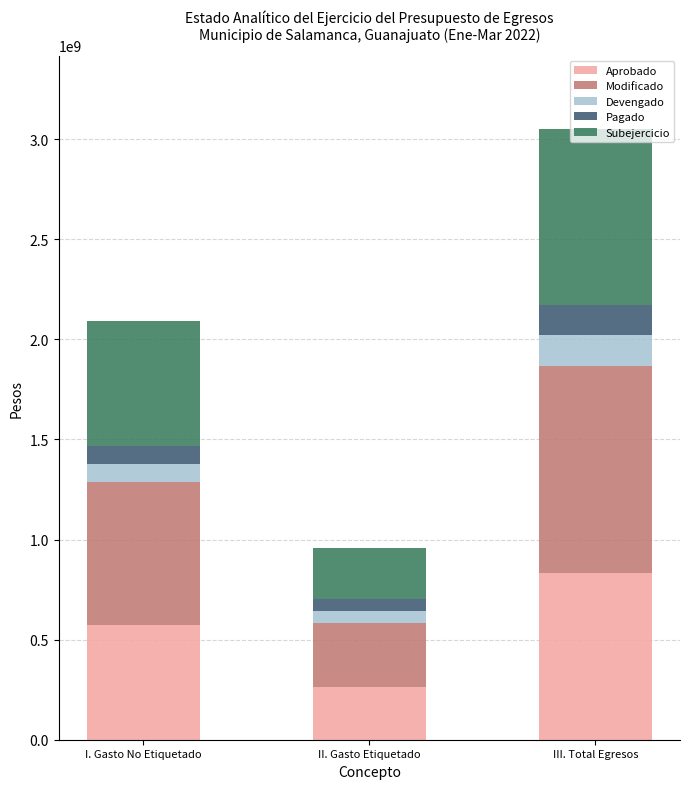

Are the bars grouped side by side (vs. stacked)?

No